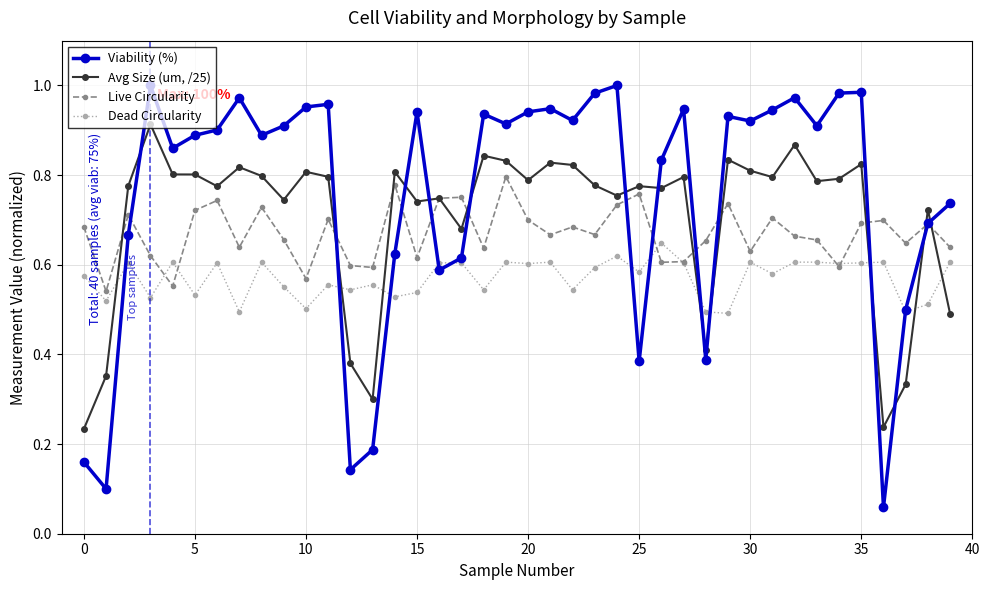

After their last crossing, which series has the higher values: Avg Size (um, /25) or Viability (%)?

Viability (%)